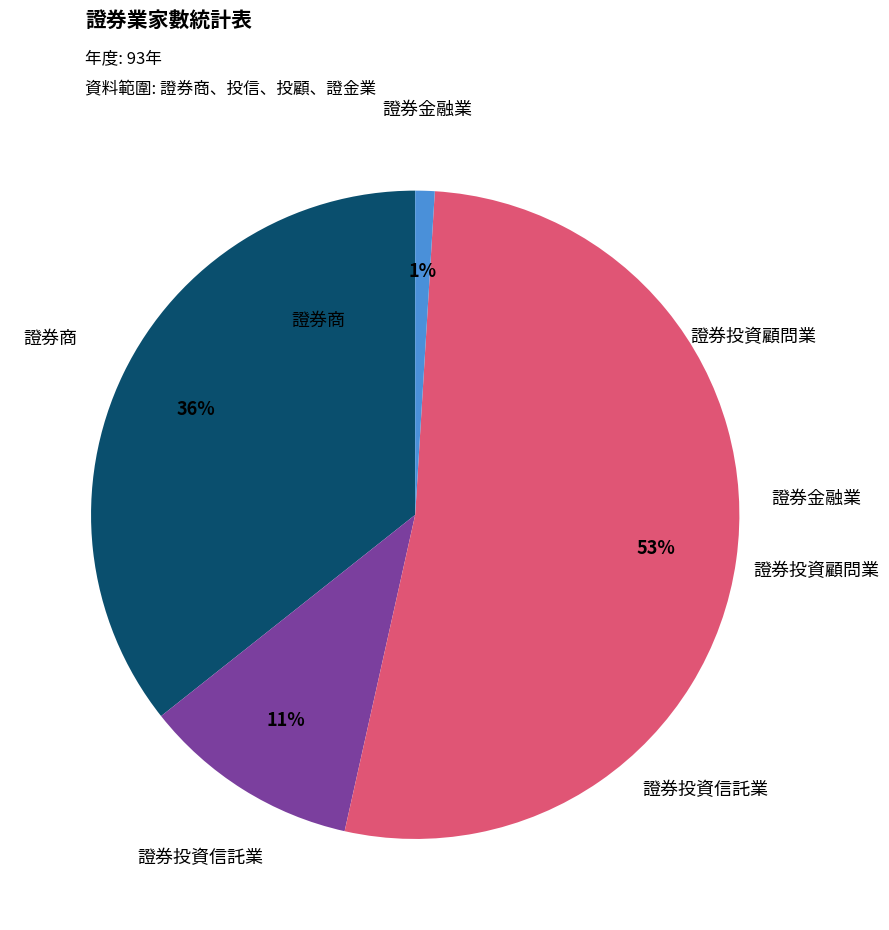

Which slice is the smallest?

證券金融業